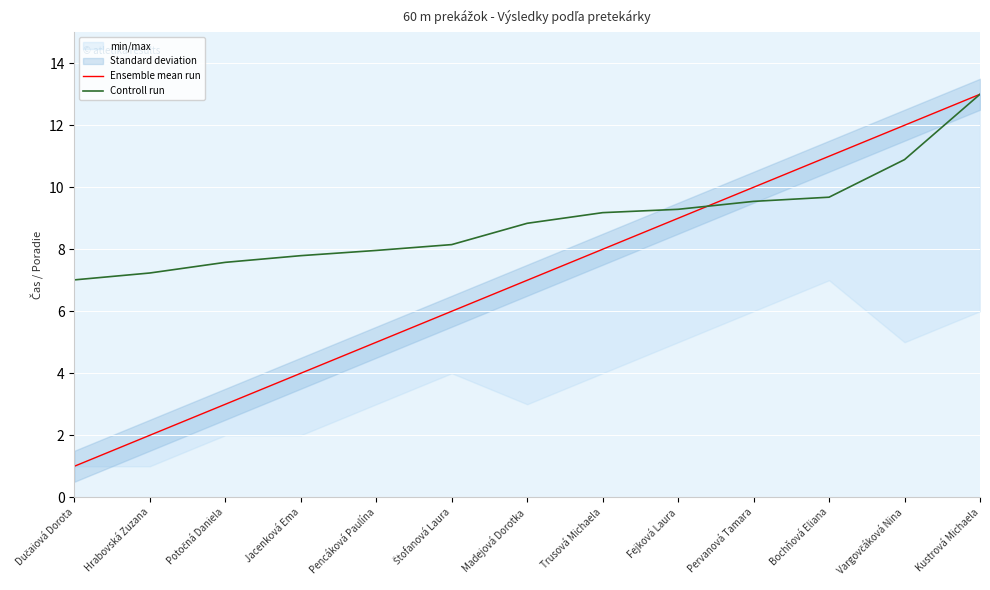

The value of Controll run at Madejová Dorotka is 8.8. True or false?

True